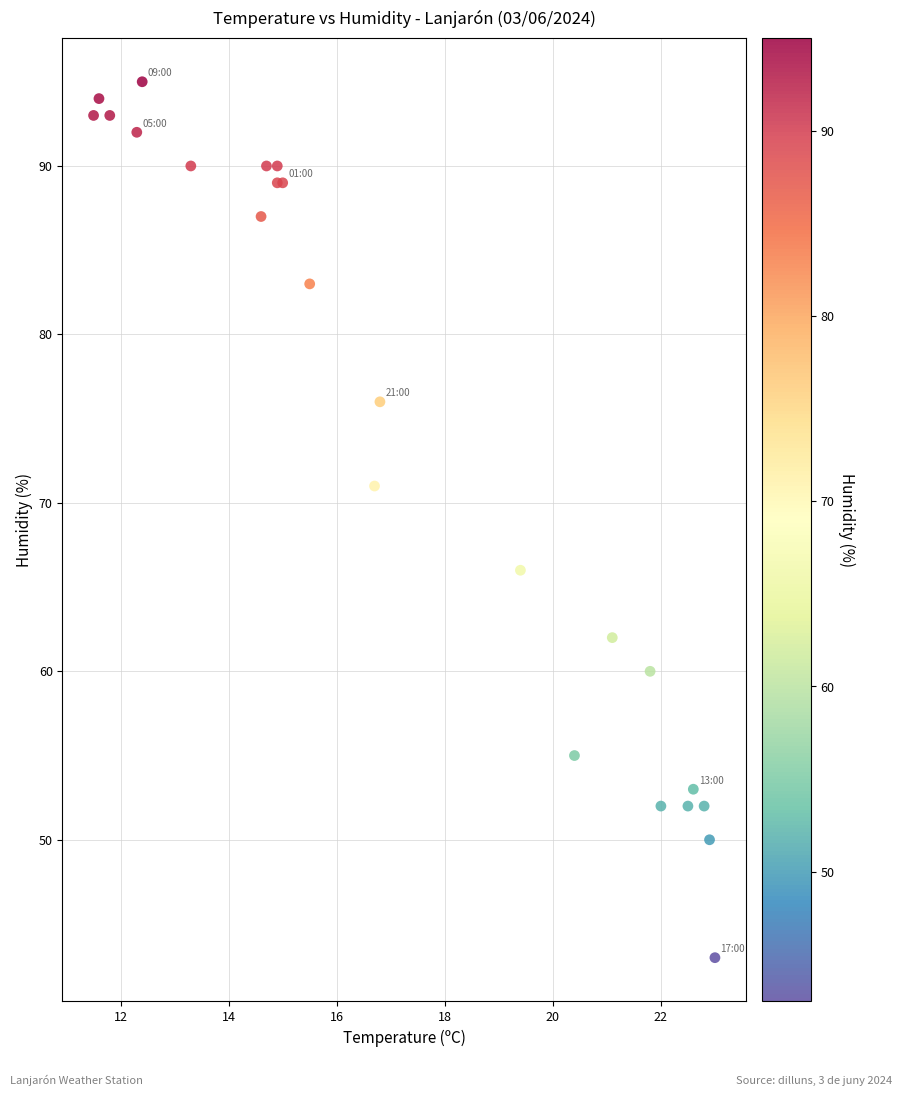

What Y value in the scatter plot is closest to 69?

71